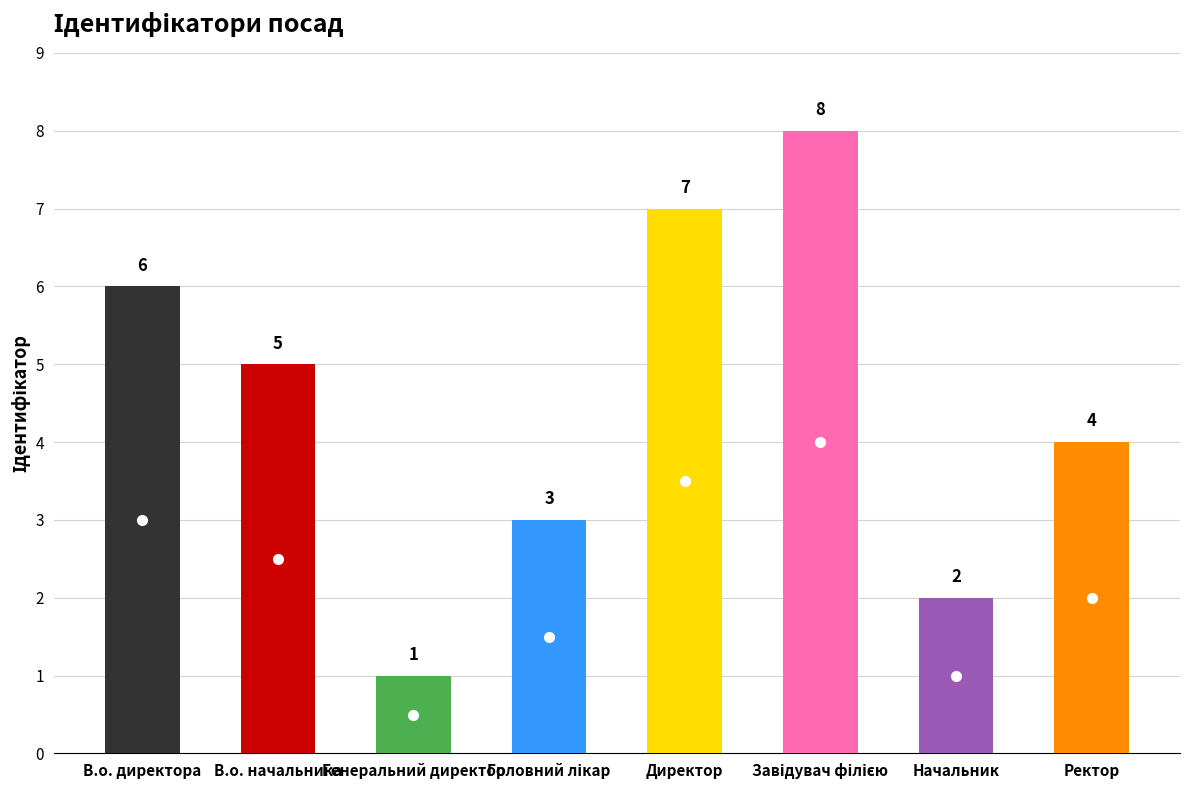

Reading left to right, what are all the values shown in this chart?

6	5	1	3	7	8	2	4